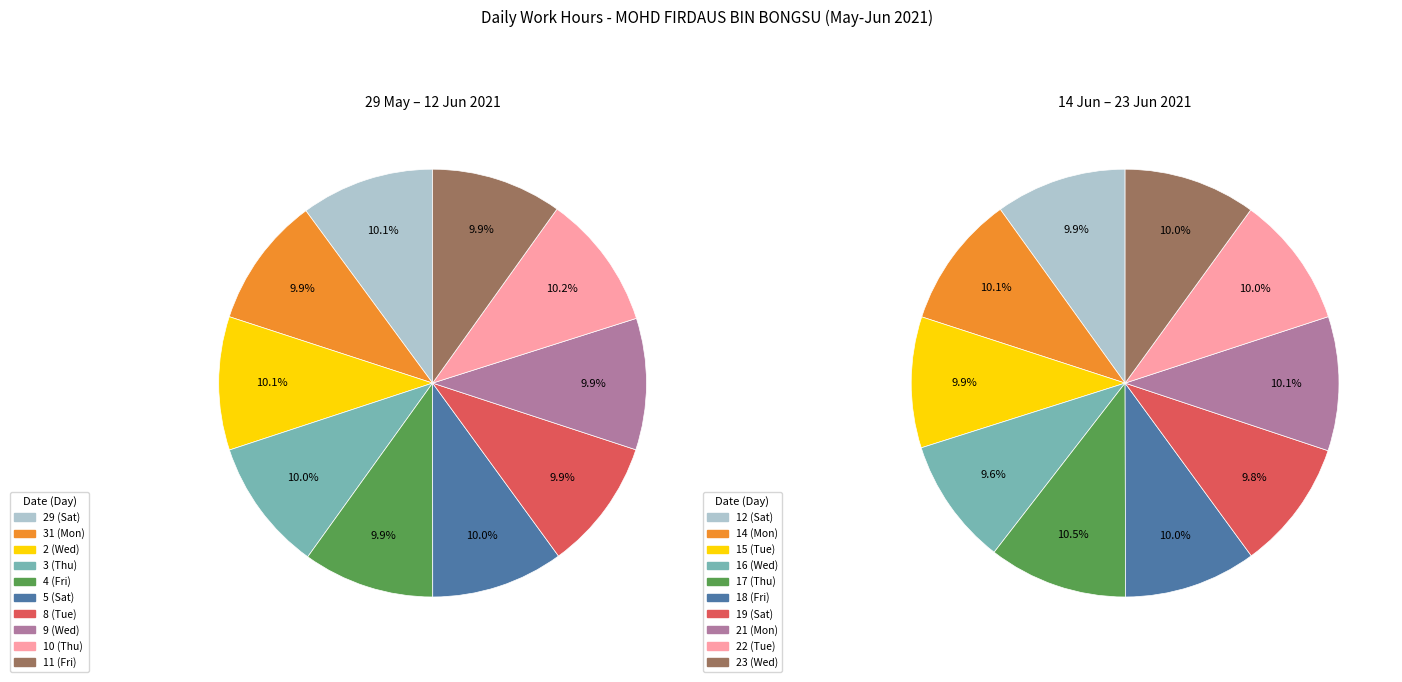

Is it true that 14 (Mon) is 20% of the pie?

False